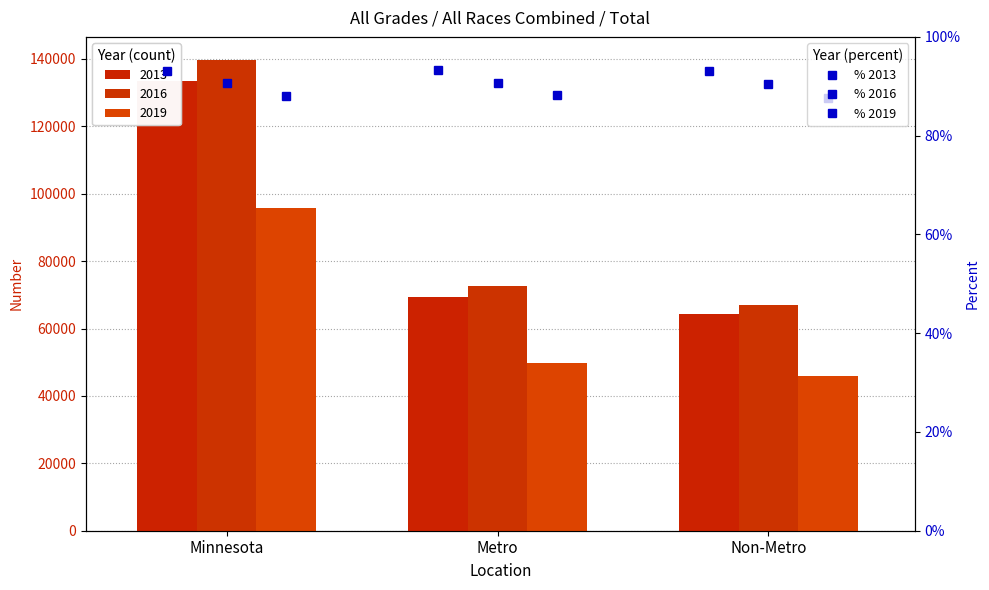

Is it true that % 2019 equals 147.3 at Minnesota?

False